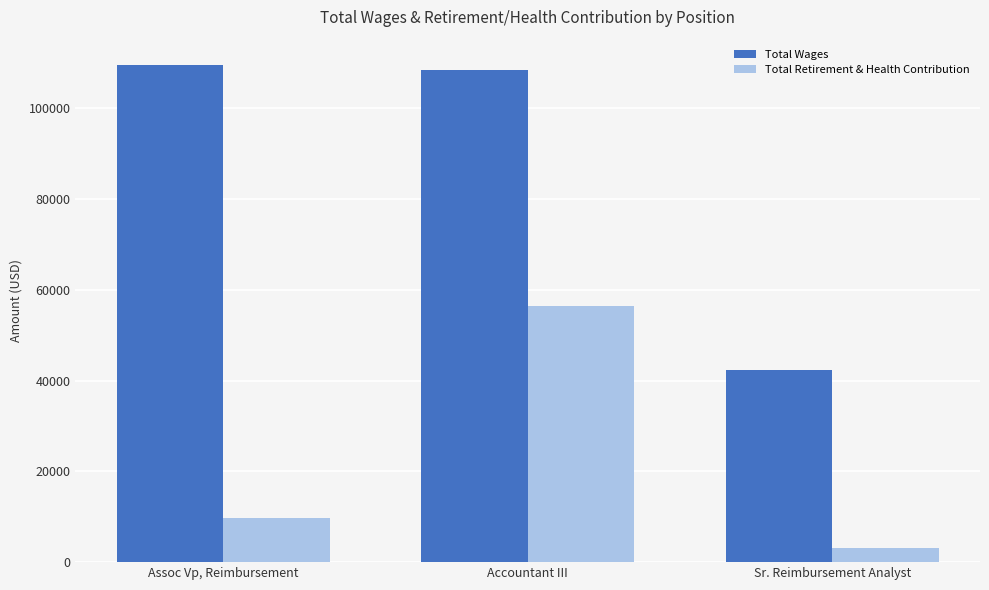

How many bars are there in total?

6